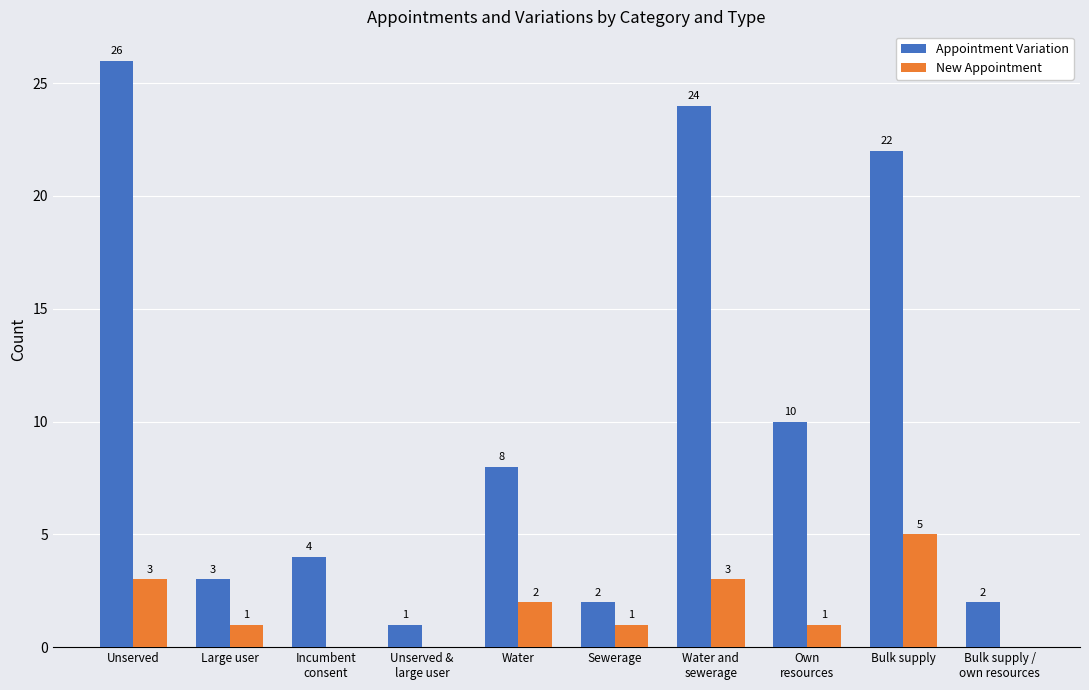

At which category is the sum across all series the highest?

Unserved